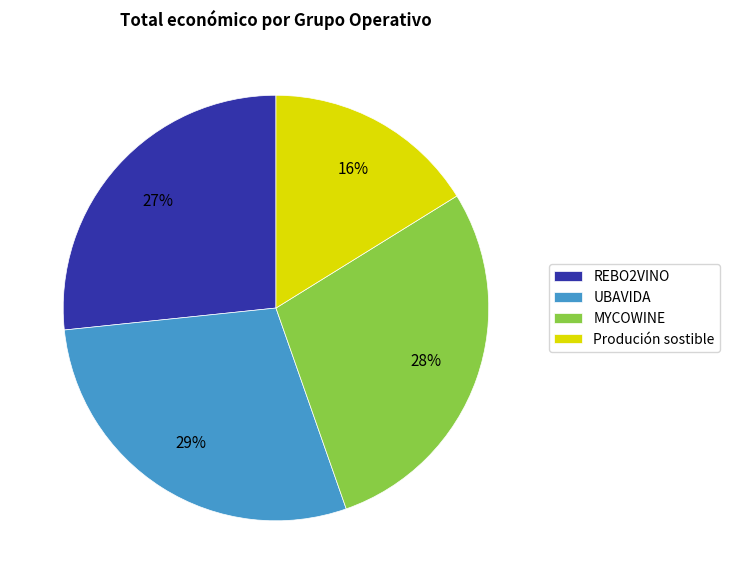

How many slices are in this pie chart?

4